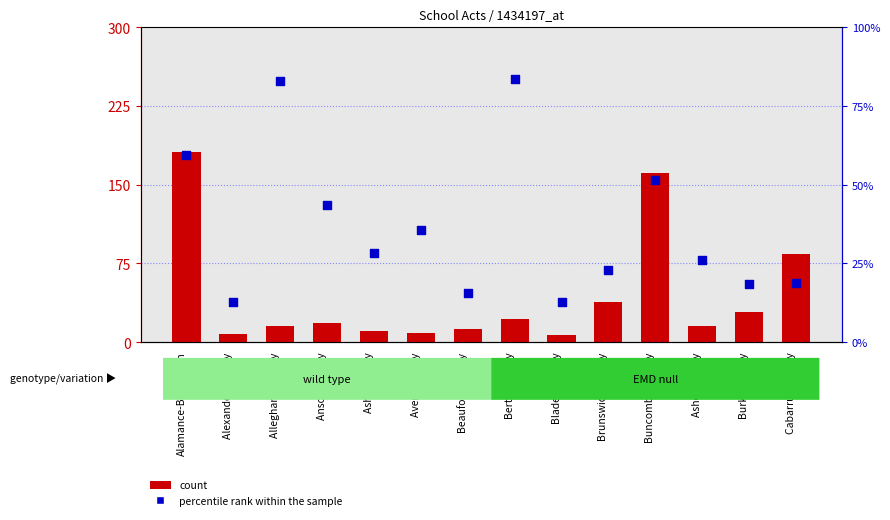

Which series reaches the maximum Y coordinate?

count